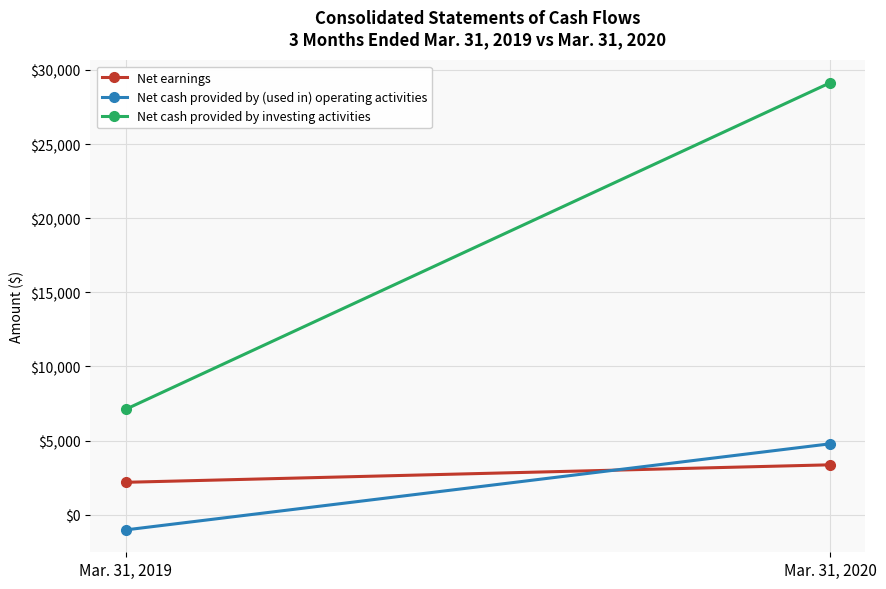

At which category is the sum across all series the highest?

Mar. 31, 2020